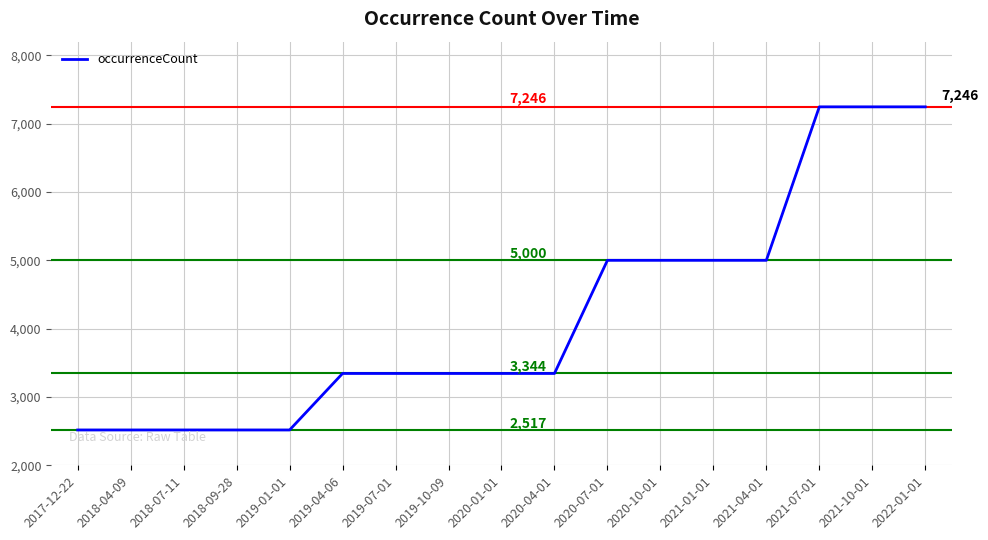

What is the sum of the values at 2020-04-01 and 2018-09-28?

5861